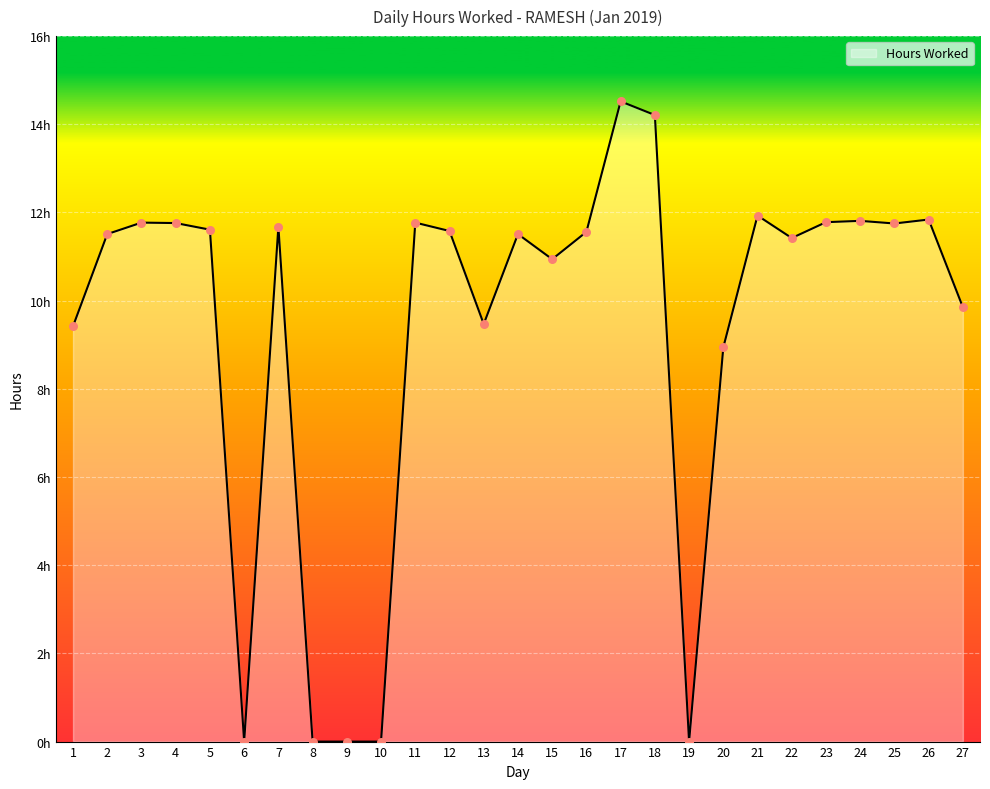

Does the chart have visible grid lines?

Yes